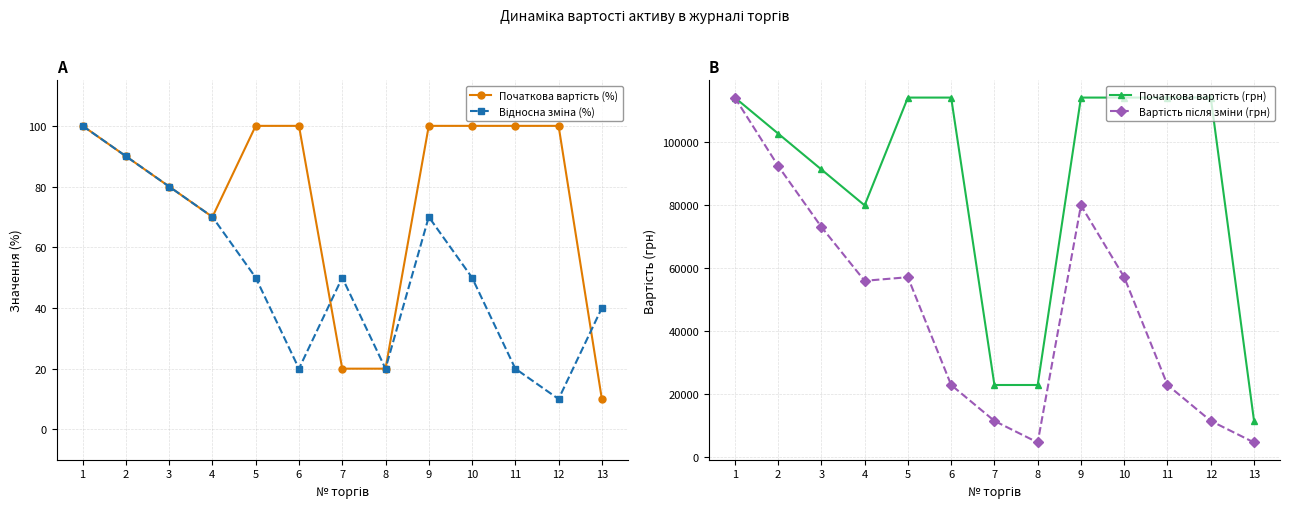

Reading right to left, list all the values displayed in this chart.

Початкова вартість (%): 10.0	100.0	100.0	100.0	100.0	20.0	20.0	100.0	100.0	70.0	80.0	90.0	100.0
Відносна зміна (%): 40.0	10.0	20.0	50.0	70.0	20.0	50.0	20.0	50.0	70.0	80.0	90.0	100.0
Початкова вартість (грн): 11425.5	114255.0	114255.0	114255.0	114255.0	22851.0	22851.0	114255.0	114255.0	79978.5	91404.0	102829.5	114255.0
Вартість після зміни (грн): 4570.2	11425.5	22851.0	57127.5	79978.5	4570.2	11425.5	22851.0	57127.5	55984.9	73123.2	92546.6	114255.0